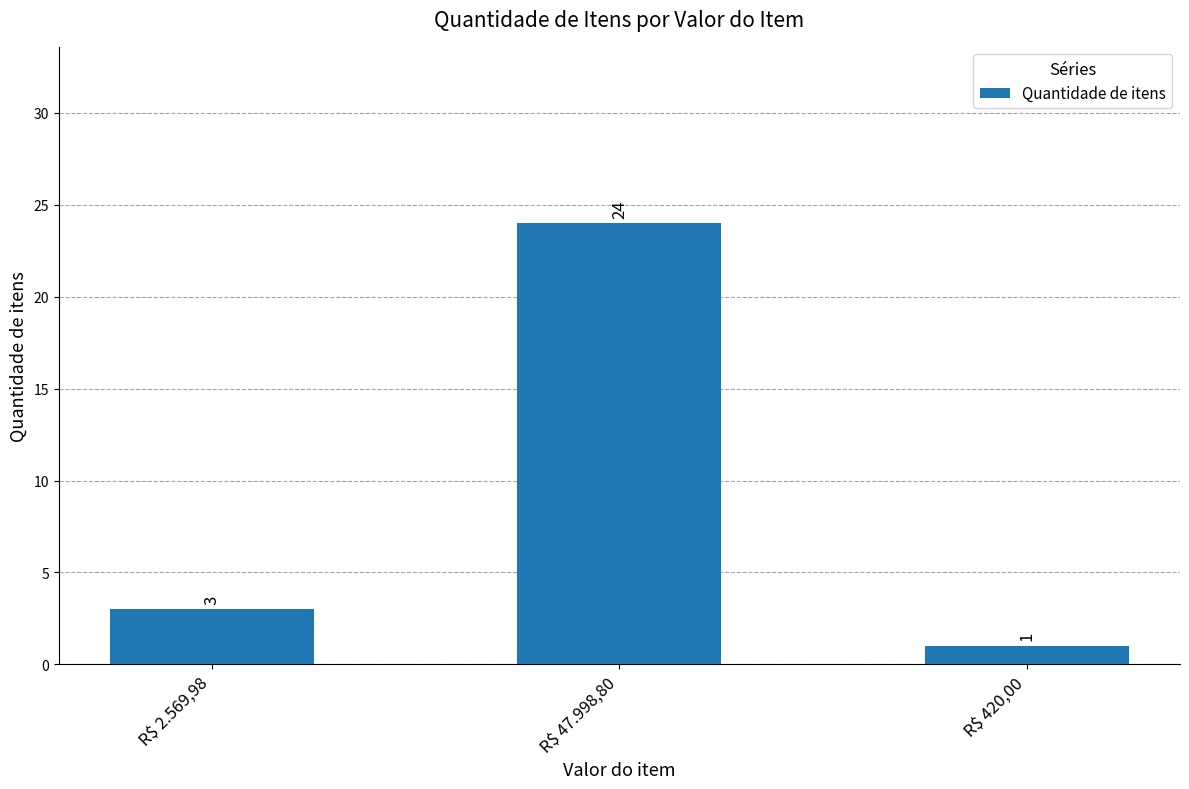

How many bars are there in total?

3